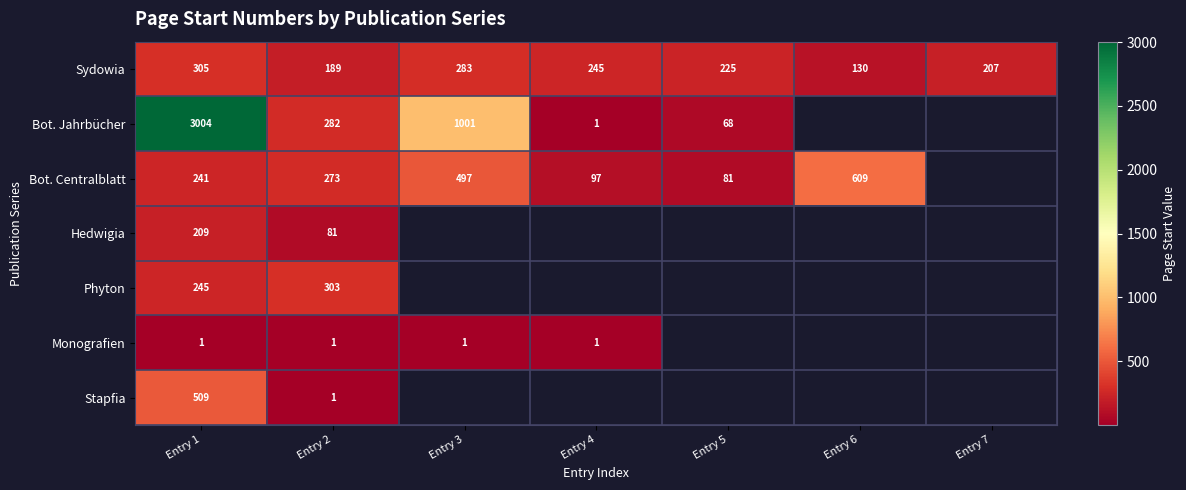

Count the Sydowia values in the range 189 to 283.

5